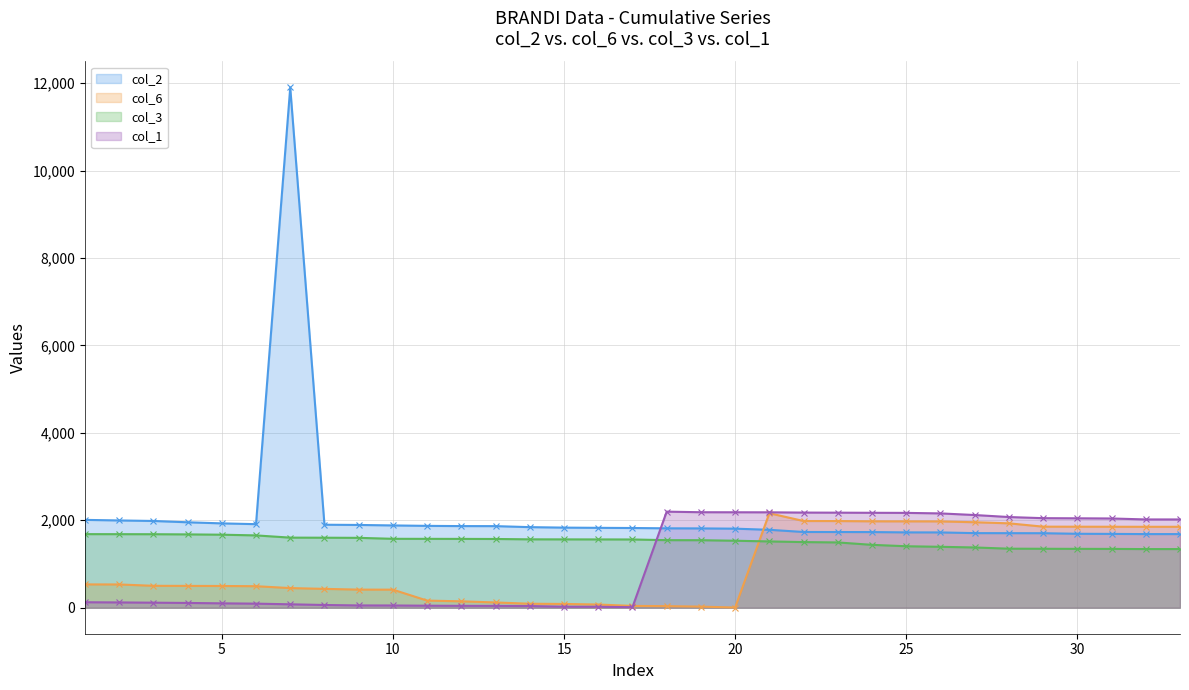

Rank the series at 28 from highest to lowest value.

col_1, col_6, col_2, col_3